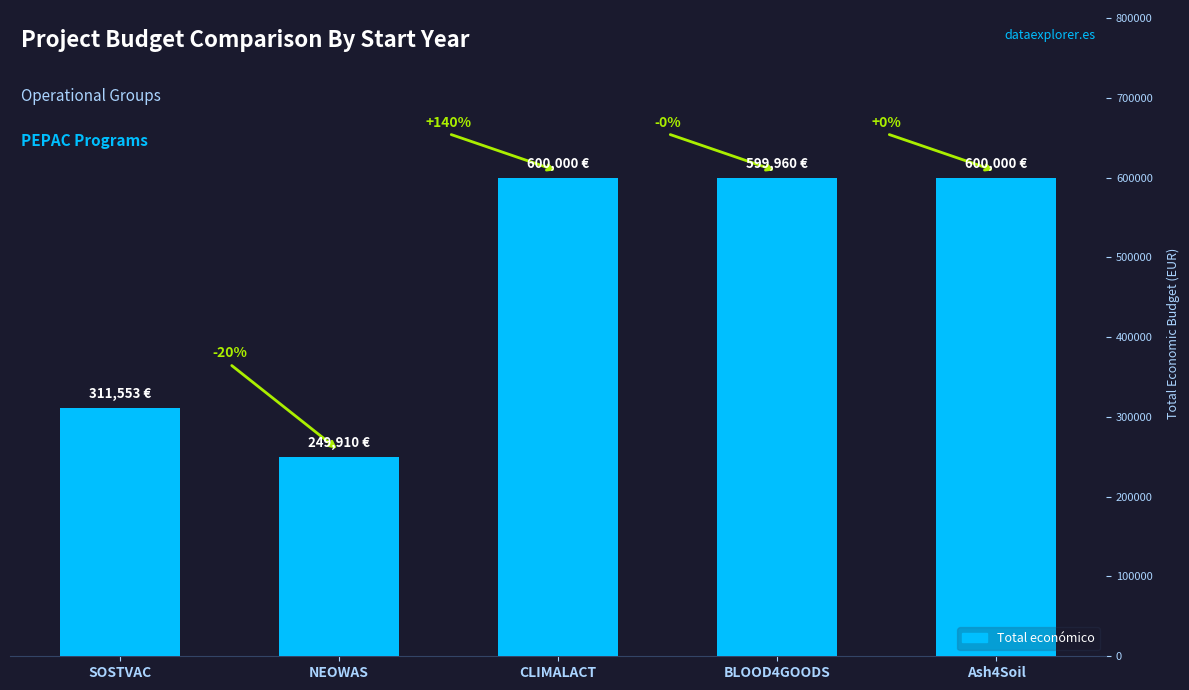

Approximately how many times larger is the value at CLIMALACT compared to SOSTVAC?

1.9